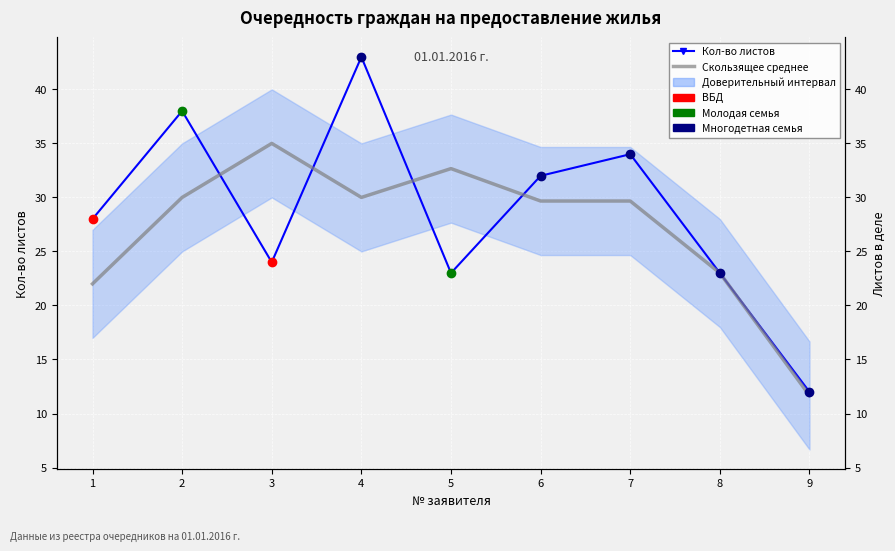

List the labels in order of Скользящее среднее (3 заявителя) value, largest first.

3, 5, 2, 4, 6, 7, 8, 1, 9